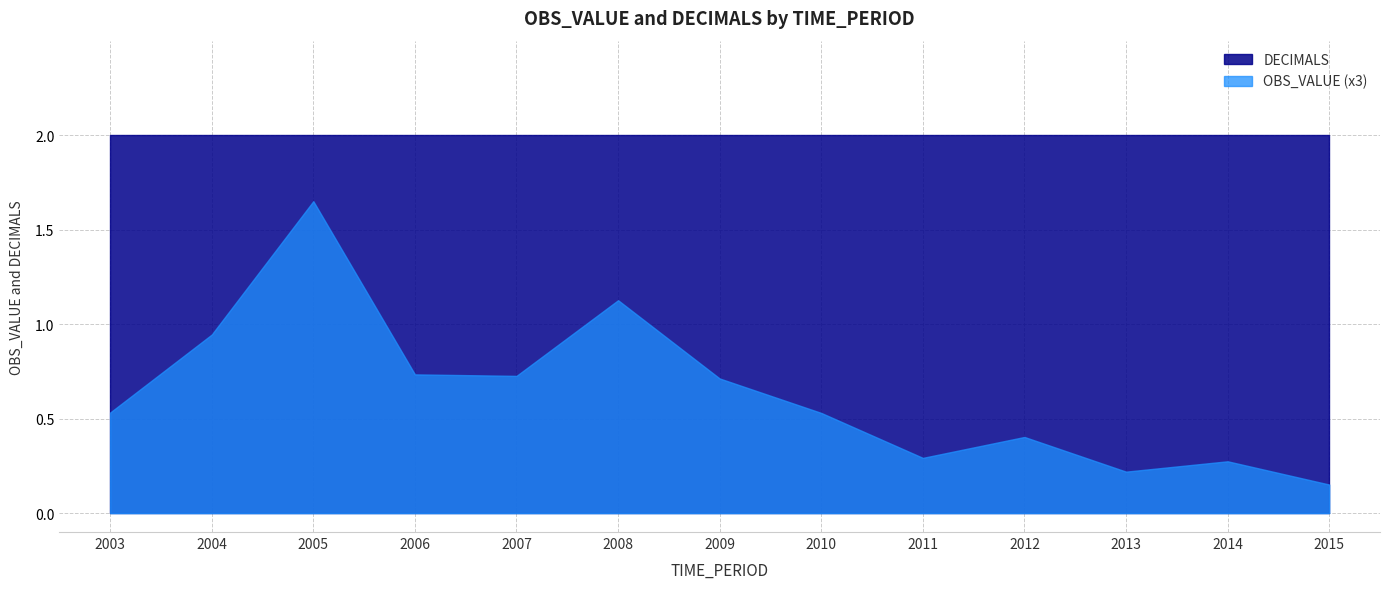

What is the value of the DECIMALS point at the 7th from the left?

2.0